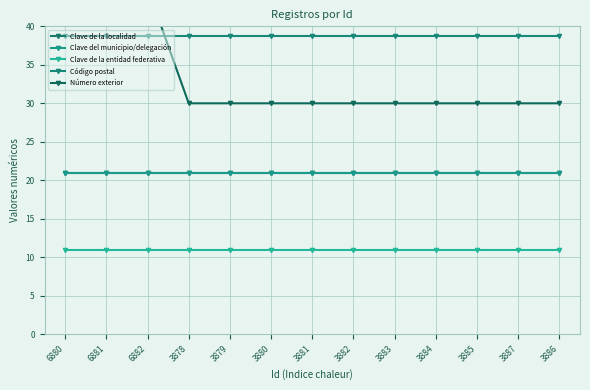

At which category is the sum across all series the highest?

6880